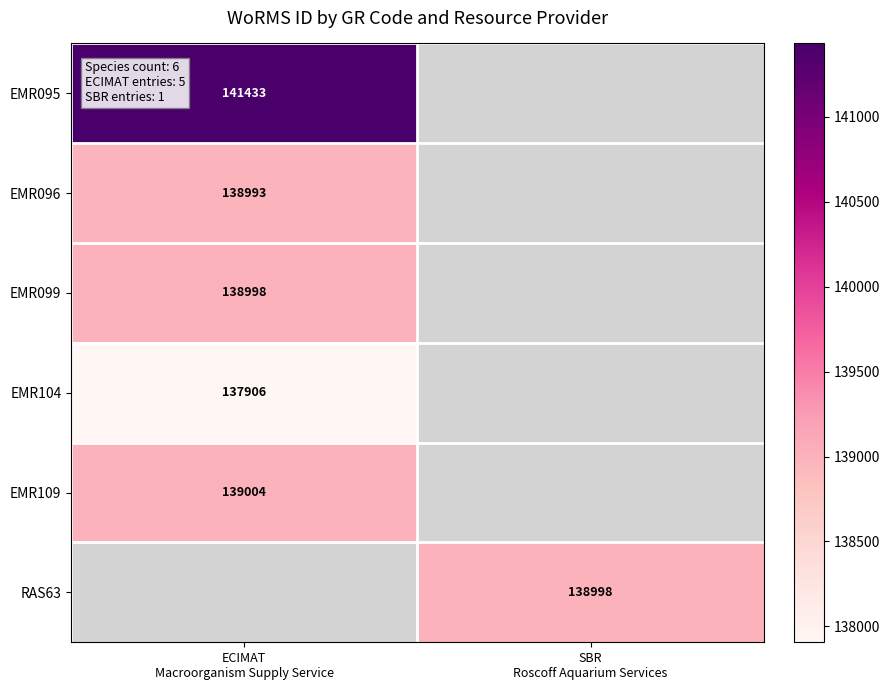

Which category has the highest value in the EMR095 series?

ECIMAT Macroorganism Supply Service